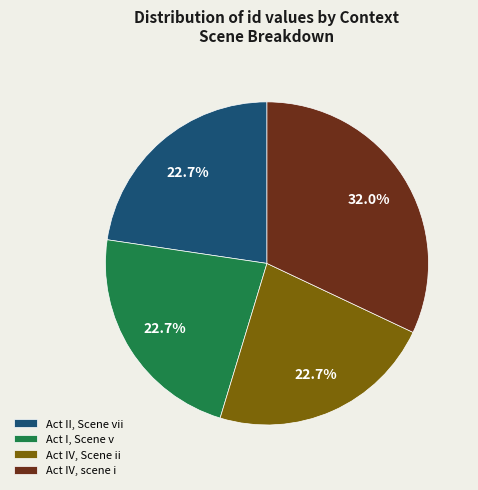

To the nearest percent, what is the average slice percentage?

25%